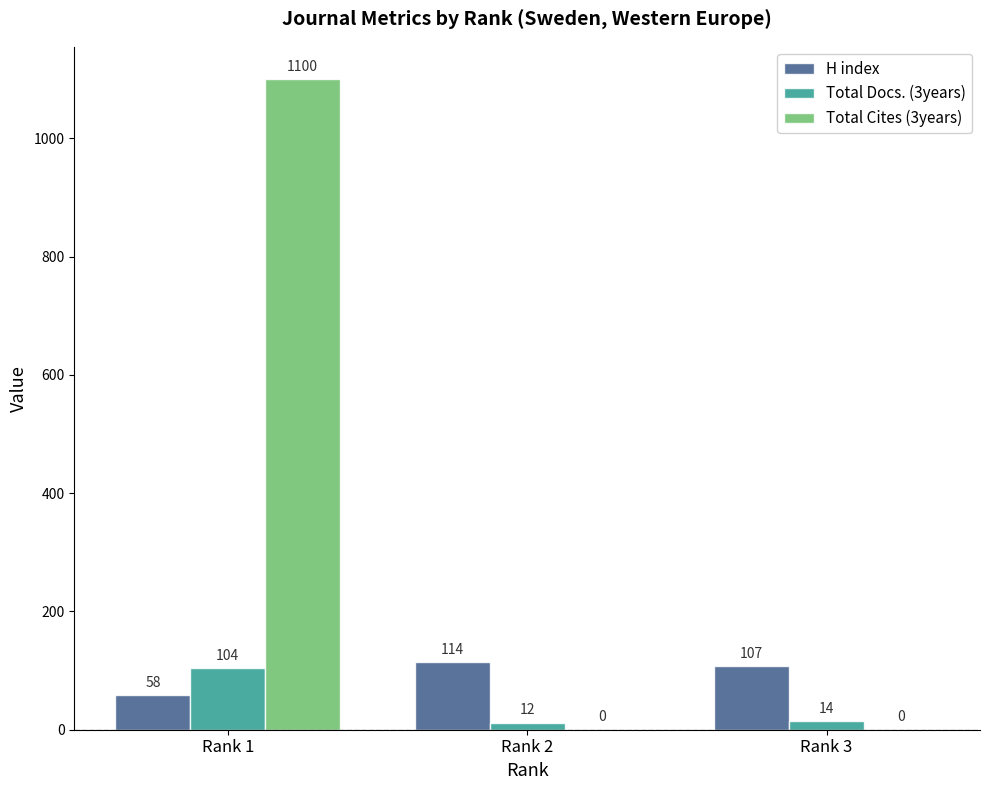

The value of Total Docs. (3years) at Rank 1 is 150. True or false?

False